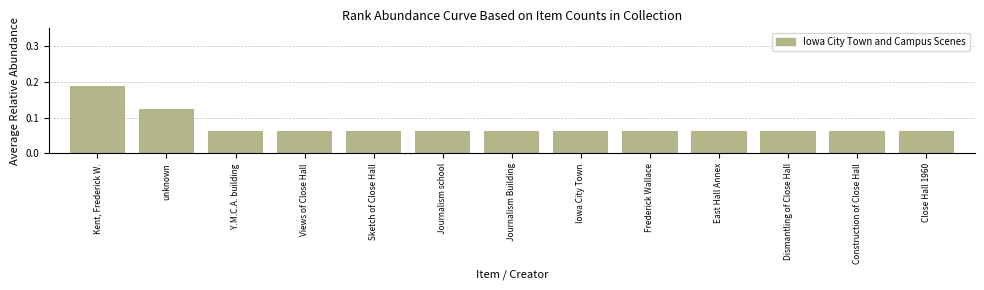

Which category has the highest value across all series?

Kent, Frederick W.